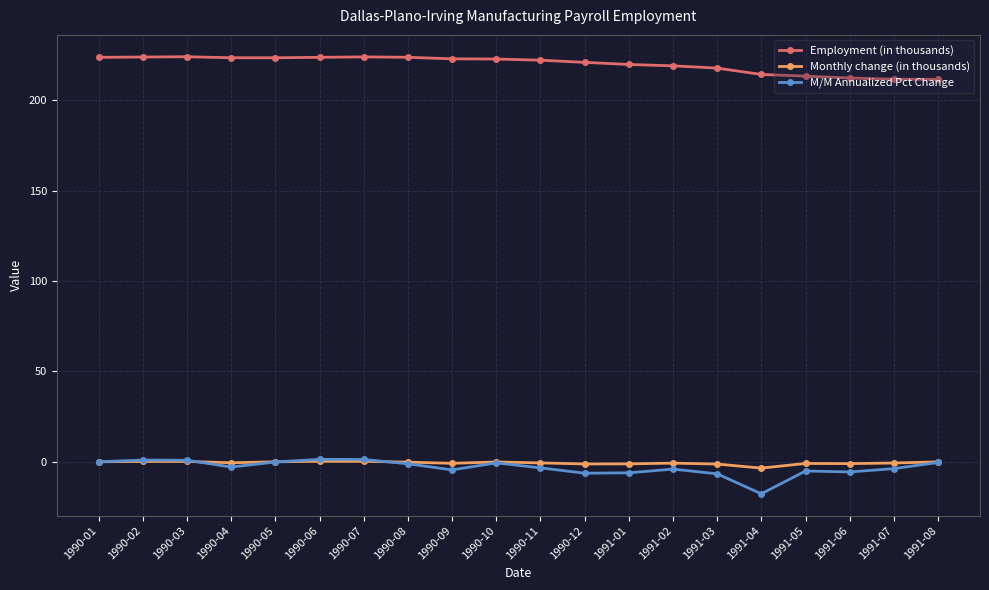

Is it true that Employment (in thousands) equals 221.0 at 1990-12?

True